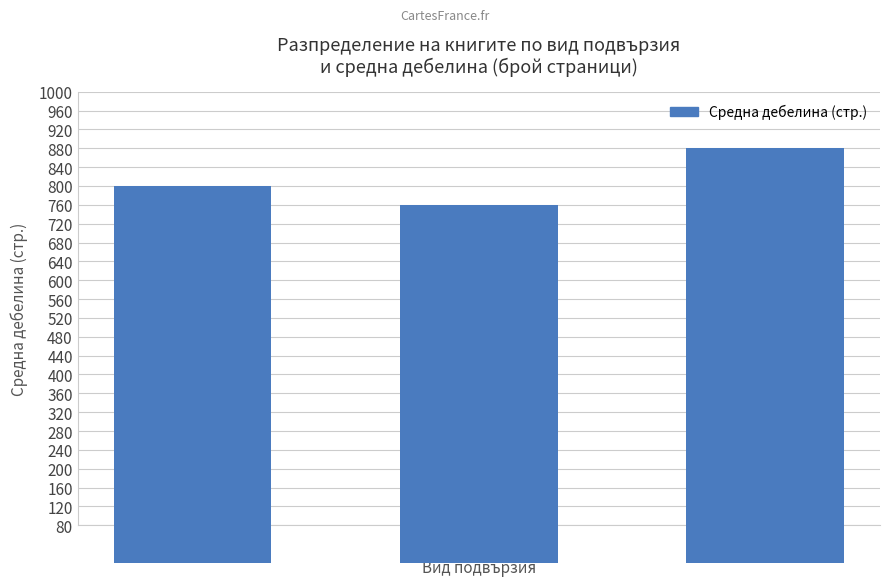

What is the change in value from мека to твърда с обложка?

+79